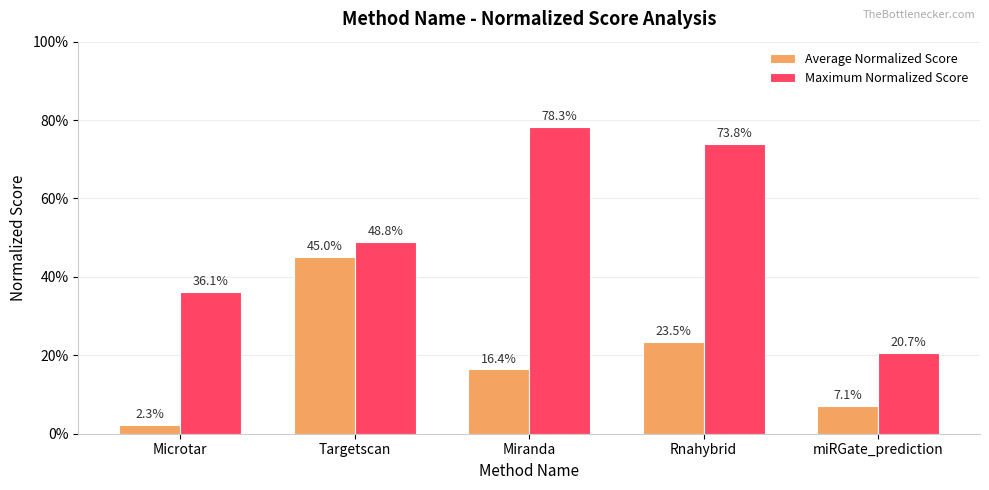

At Microtar, list the series in order from smallest to largest.

Average Normalized Score, Maximum Normalized Score